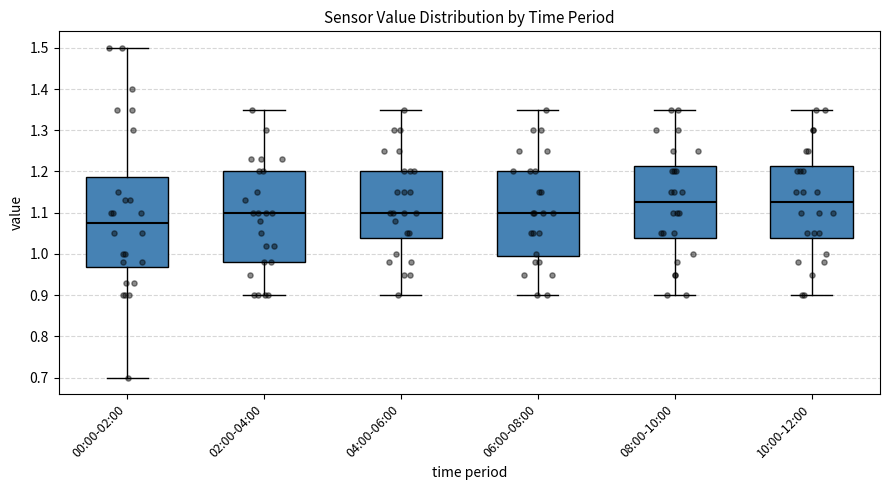

Reading left to right, read every box against the y-axis: the position of its median line, the range the box covers, and the ends of its whiskers. The values are not printed on the chart, so give them approximately, as read against the axis.

00:00-02:00: median 1.08, box 0.97 to 1.19, whiskers 0.70 to 1.50
02:00-04:00: median 1.10, box 0.98 to 1.20, whiskers 0.90 to 1.35
04:00-06:00: median 1.10, box 1.04 to 1.20, whiskers 0.90 to 1.35
06:00-08:00: median 1.10, box 1.00 to 1.20, whiskers 0.90 to 1.35
08:00-10:00: median 1.13, box 1.04 to 1.21, whiskers 0.90 to 1.35
10:00-12:00: median 1.13, box 1.04 to 1.21, whiskers 0.90 to 1.35